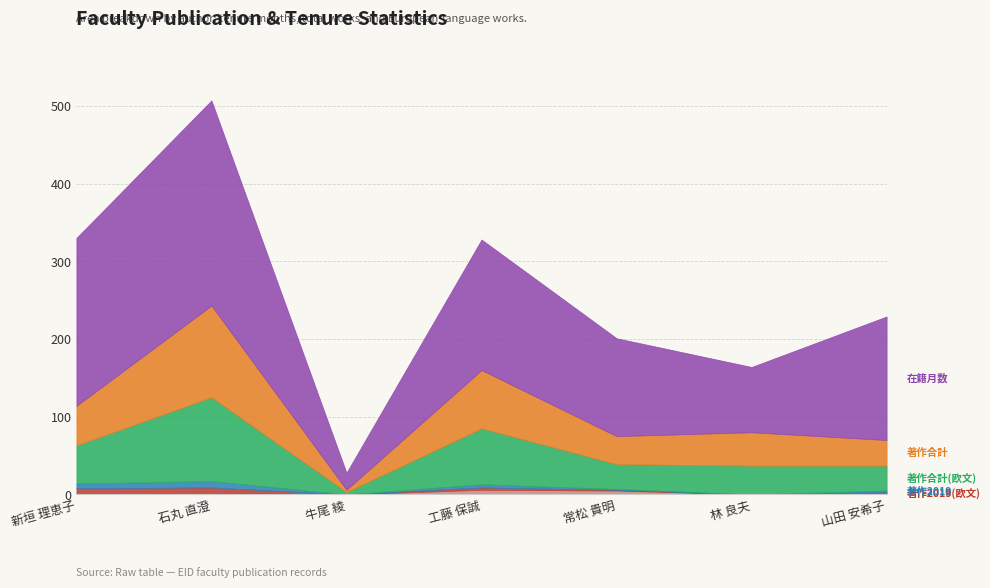

At which category is the sum across all series the highest?

石丸 直澄